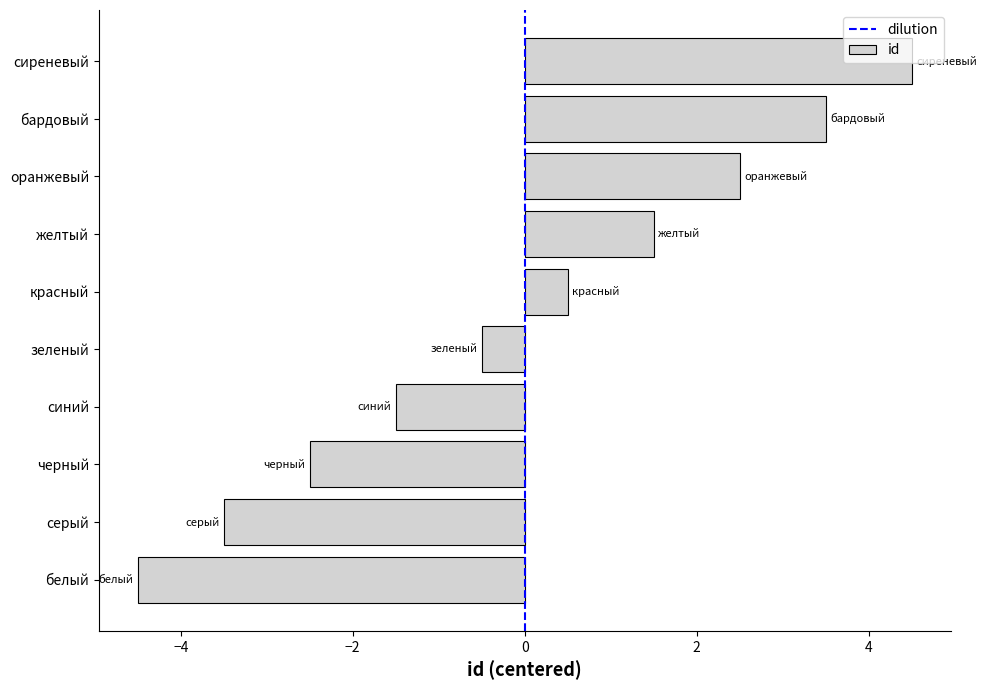

Between синий and бардовый, which is larger?

бардовый